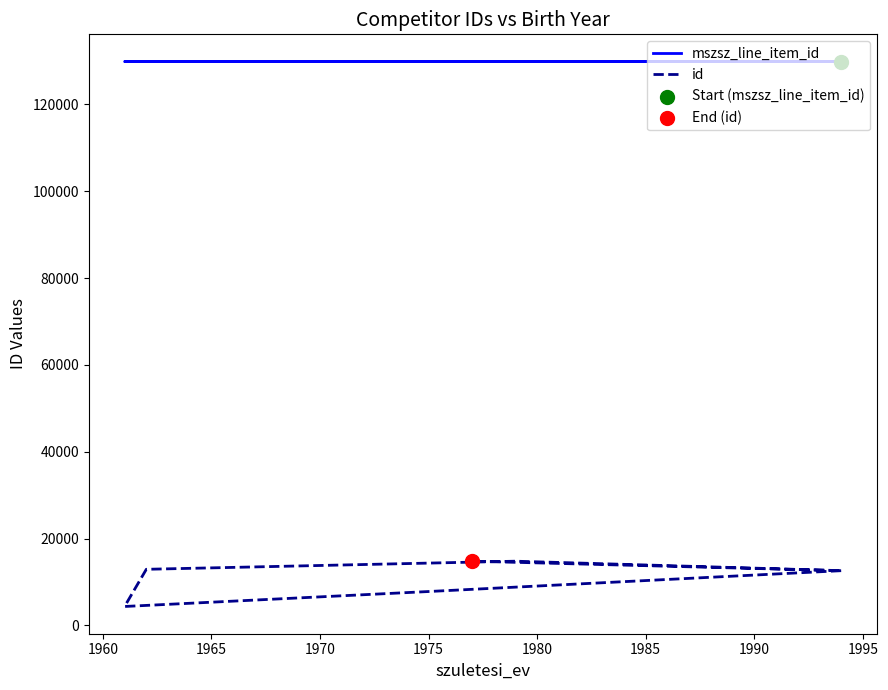

What are all the series names shown in the legend?

mszsz_line_item_id, id